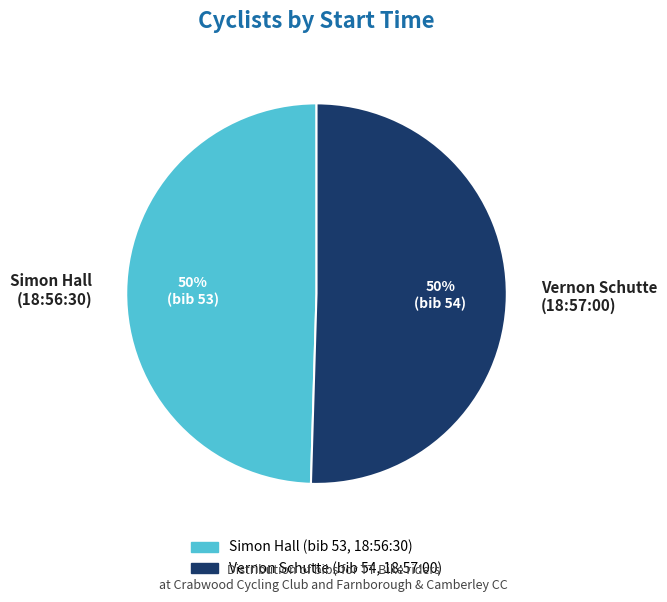

How many slices are in this pie chart?

2